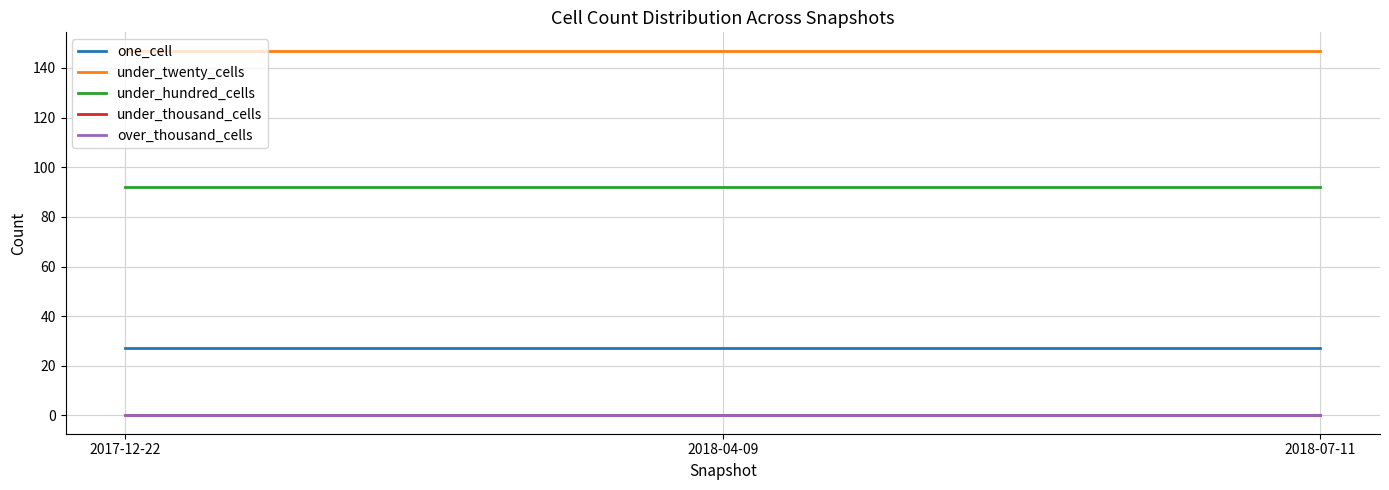

Is this an area chart (filled region under the line)?

No